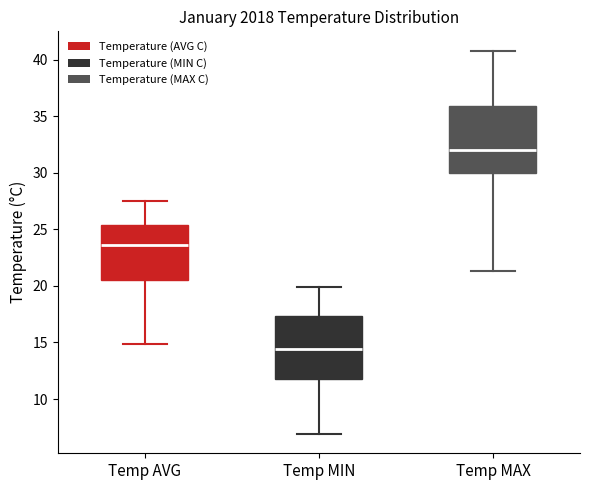

Which box has the highest median line?

Temp MAX